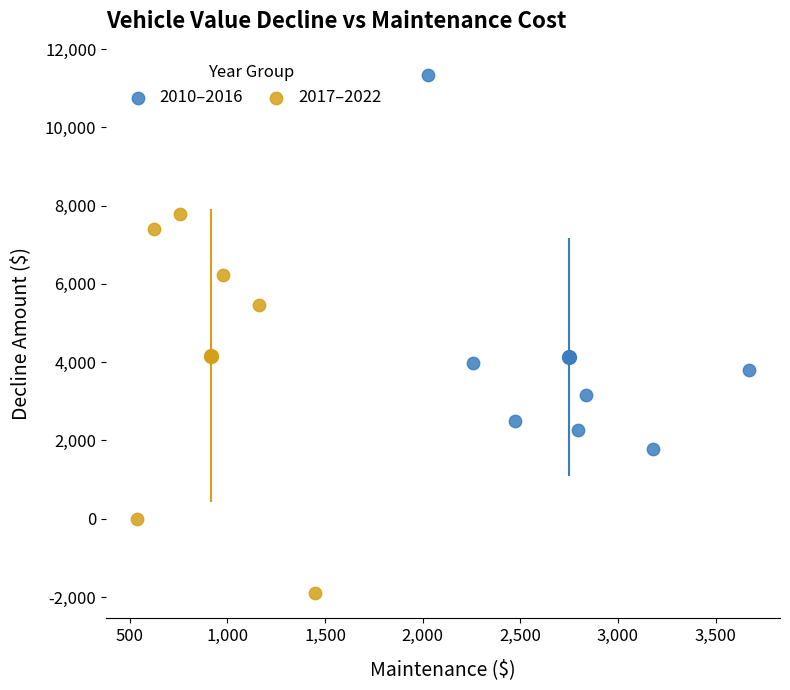

Which series contains the lowest Y value?

2017–2022